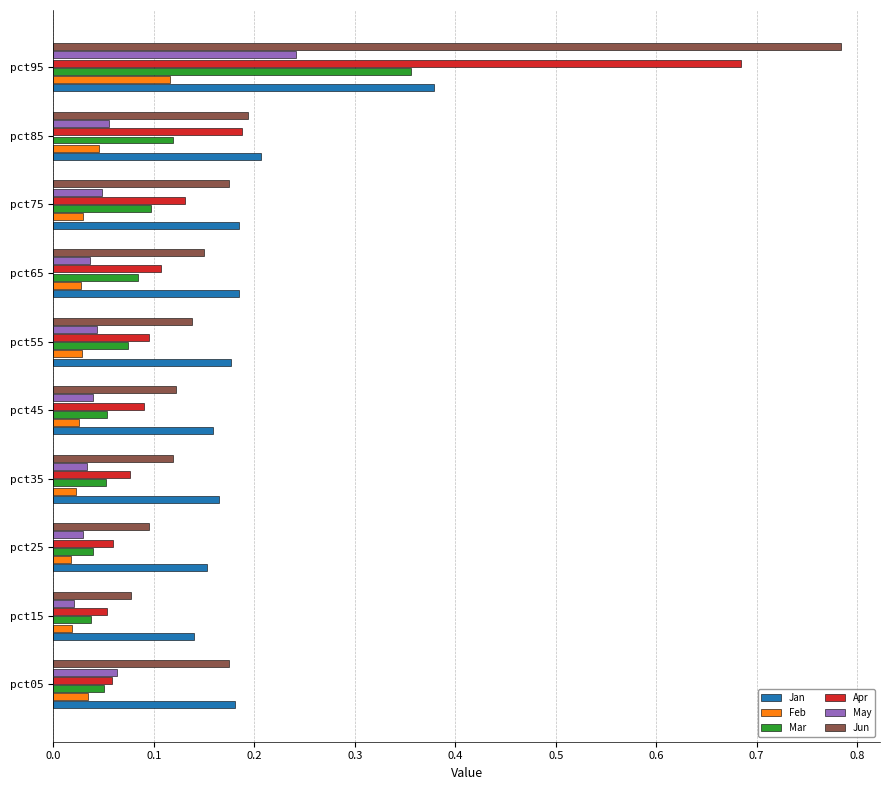

Is it true that Jun equals 1.2 at pct95?

False